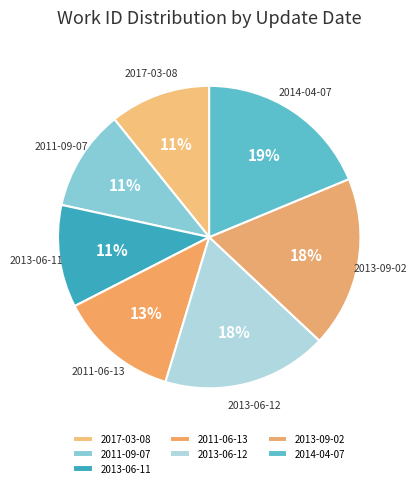

To the nearest percent, what is the difference between the 2017-03-08 and 2013-06-12 slice percentages?

7%